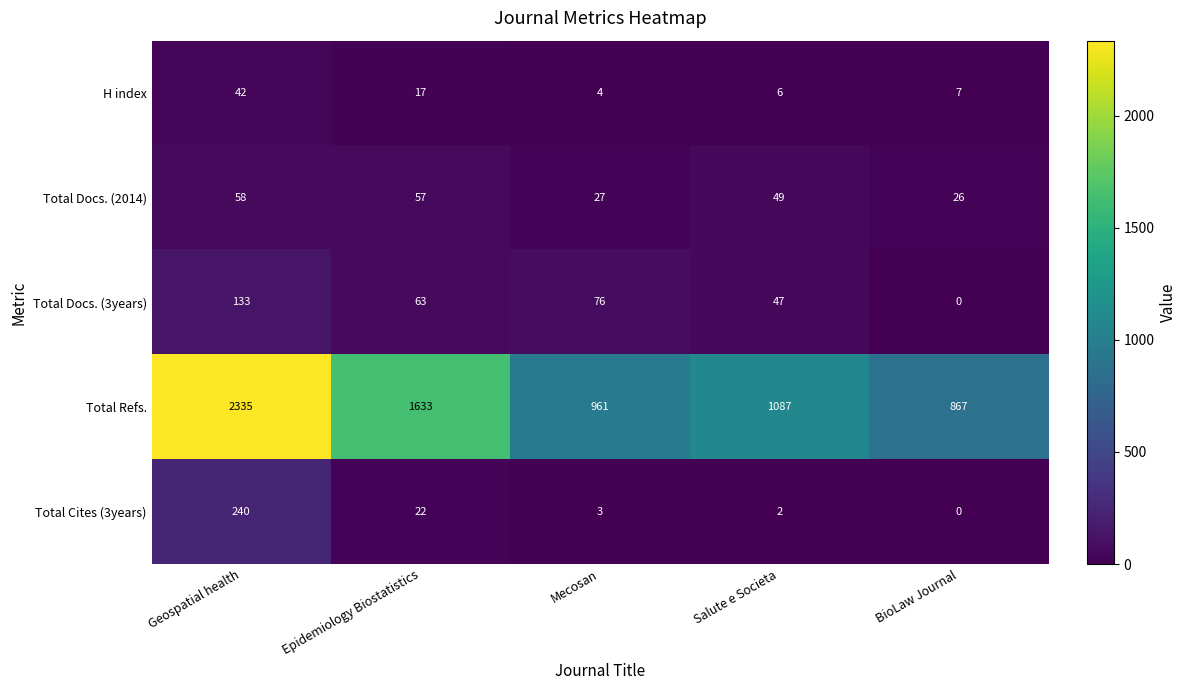

The Total Refs. series shows 4103 at Geospatial health. True or false?

False